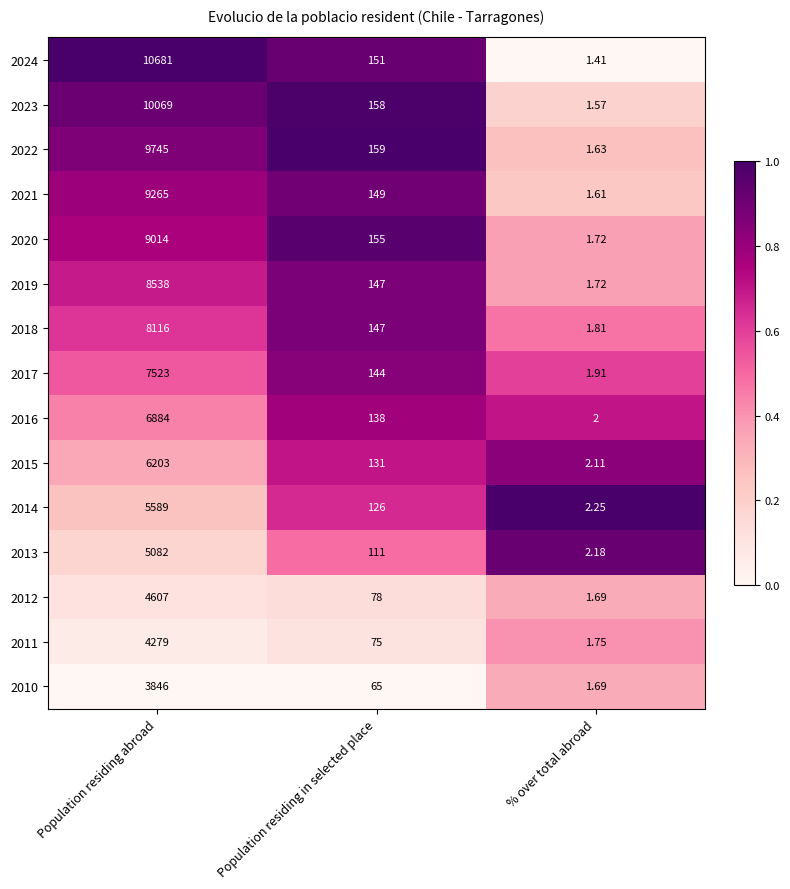

Rank the categories by 2018 value from lowest to highest.

% over total abroad, Population residing in selected place, Population residing abroad